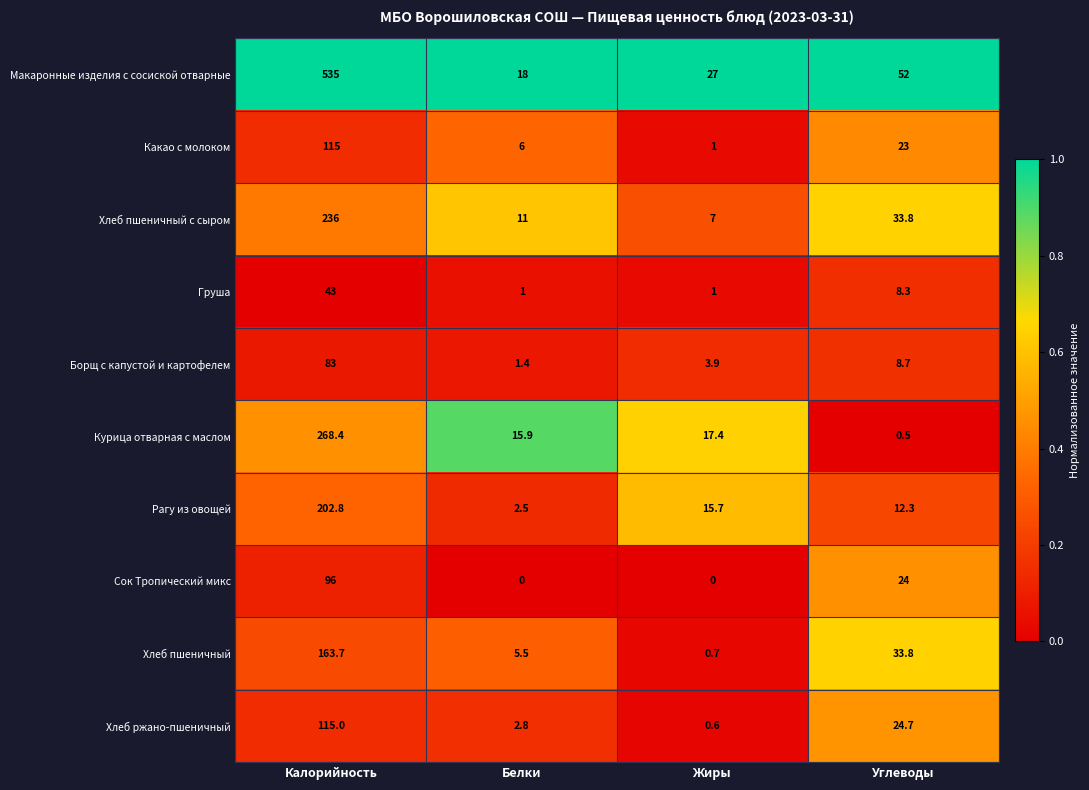

At how many categories does at least one series exceed 0?

4